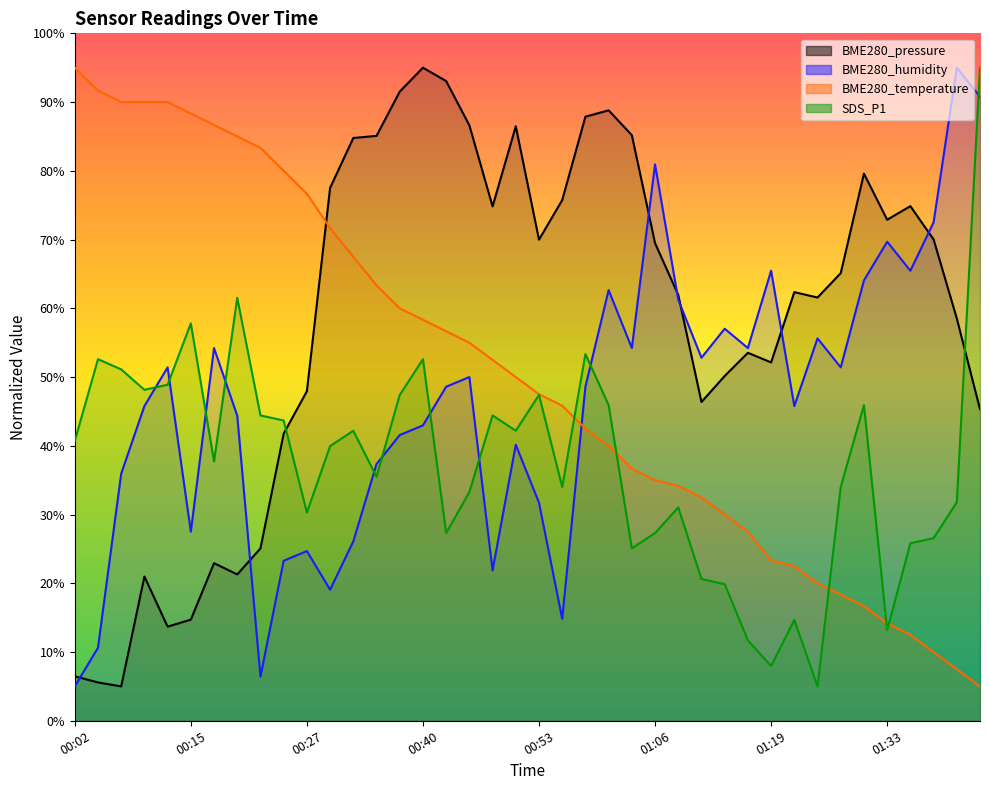

Is the value of BME280_pressure at 01:19 greater than the value of BME280_humidity at 01:36?

No